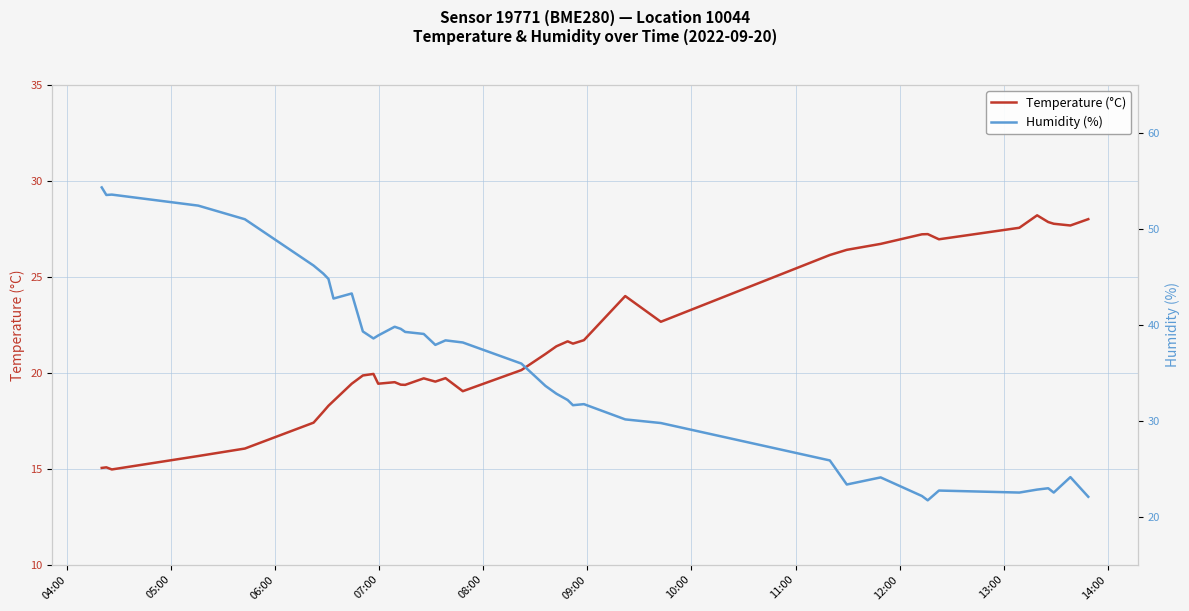

What is the lowest value of the Temperature (°C) series?

15.0